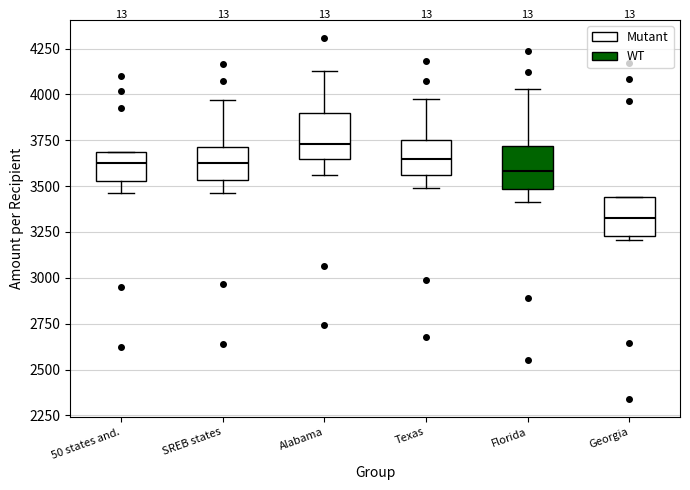

Where is the lower edge of the box for Florida on the y-axis? The values are not printed on the chart, so give them approximately, as read against the axis.

3500